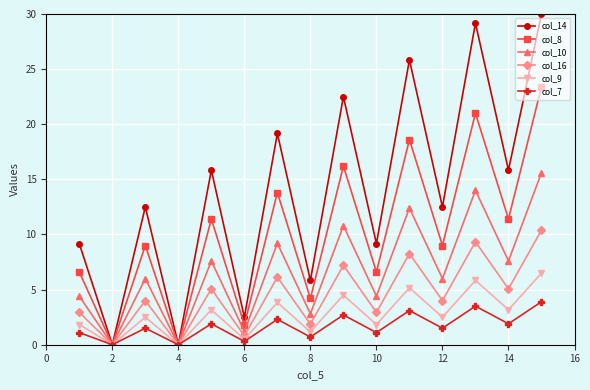

At how many categories does at least one series exceed 11?

9